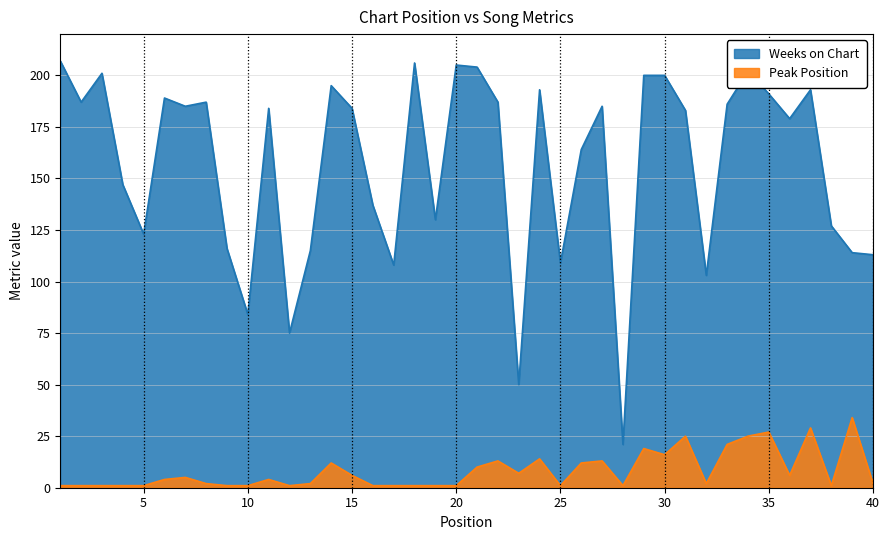

What is the minimum value for Weeks on Chart?

21